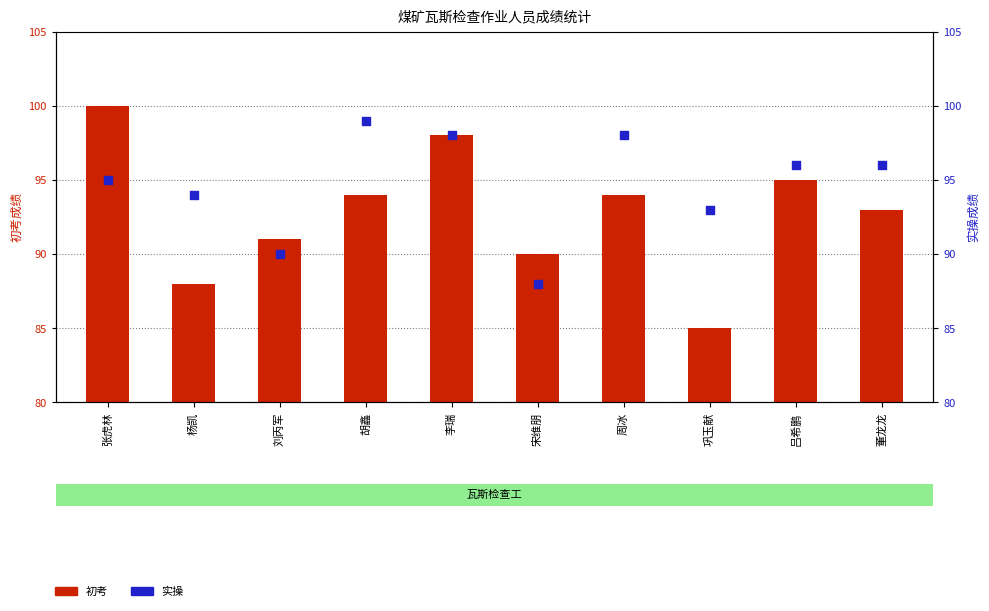

Which series contains the lowest Y value?

初考